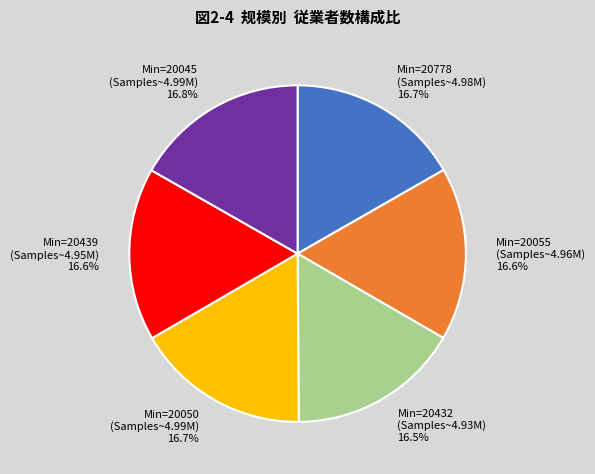

Approximately how many times larger is the value at Min=20055 (Samples~4.96M) compared to Min=20439 (Samples~4.95M)?

1.0